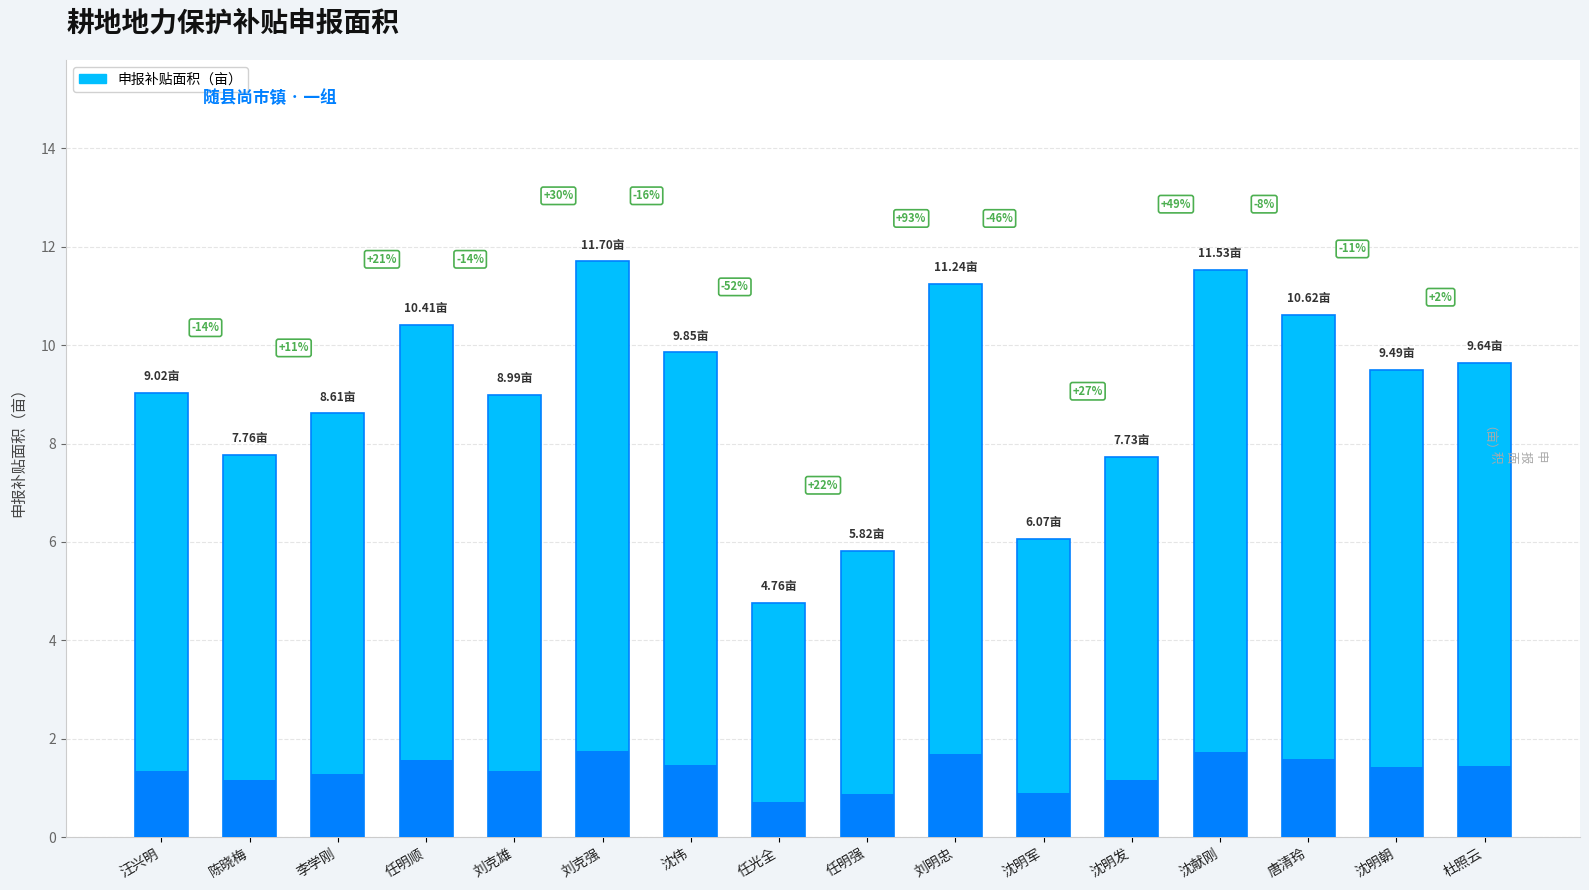

At which category does the chart reach its minimum across all series?

任光全